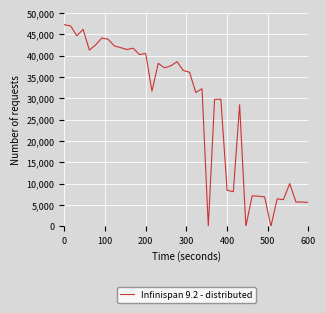

What is the difference between the maximum and minimum values?

47228